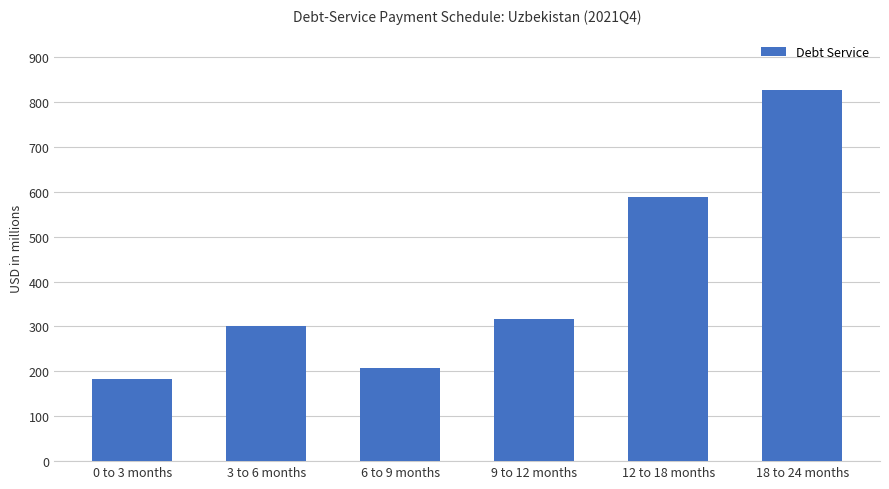

What position from the right is 0 to 3 months?

6